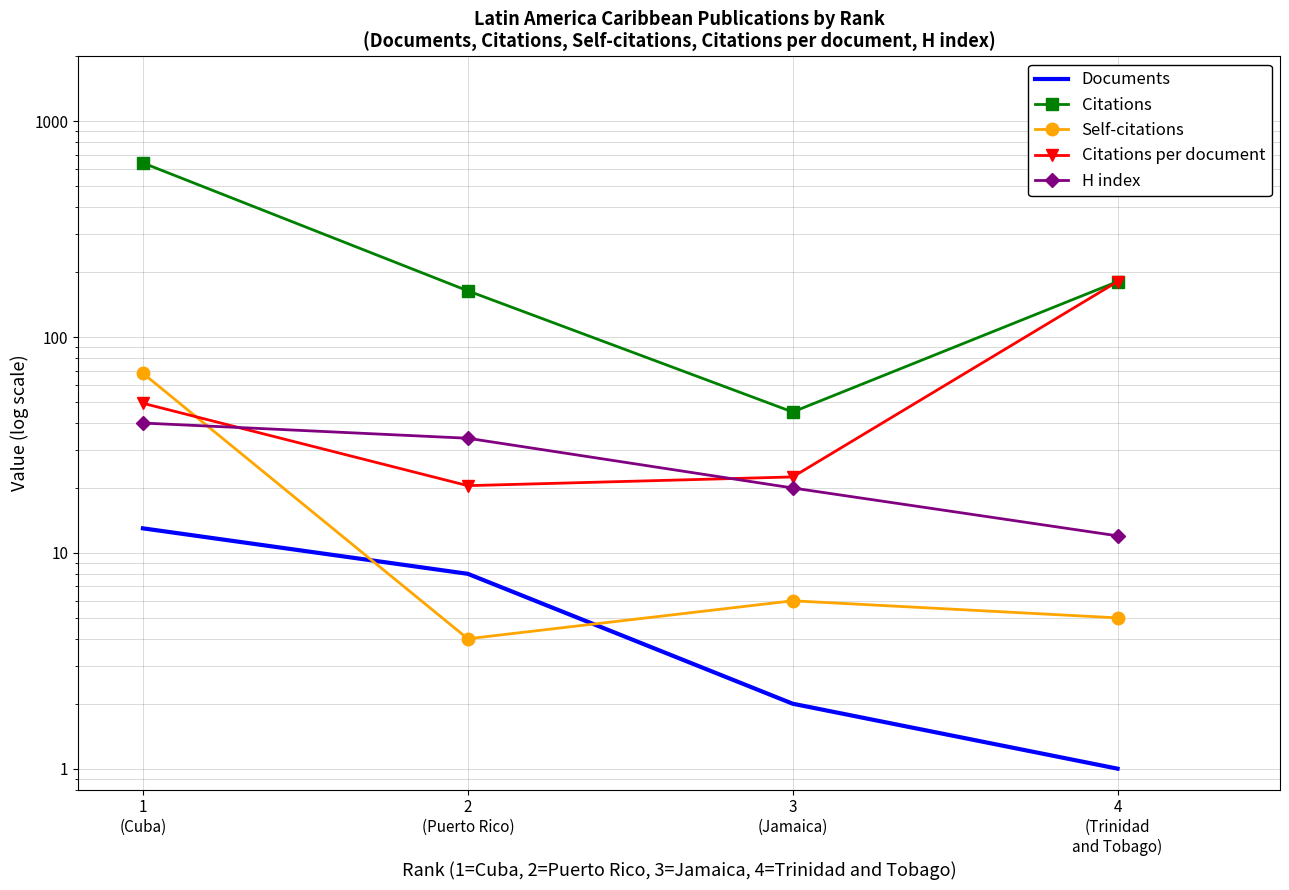

How many times do Citations per document and Self-citations cross each other?

1